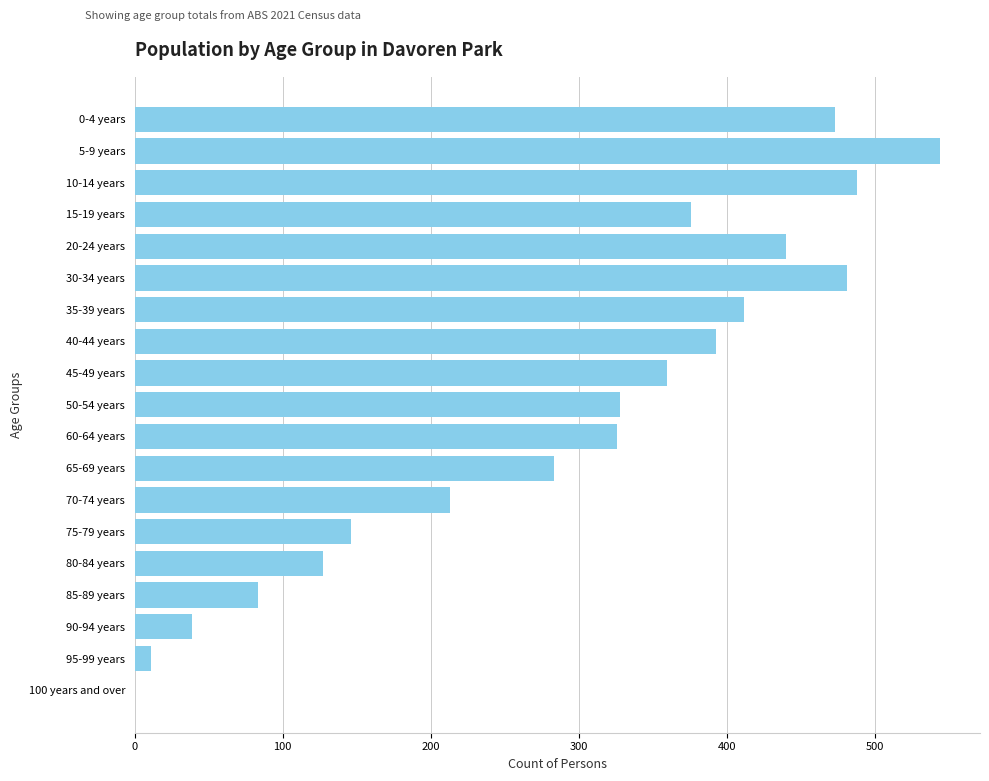

What is the sum of all values?

5523